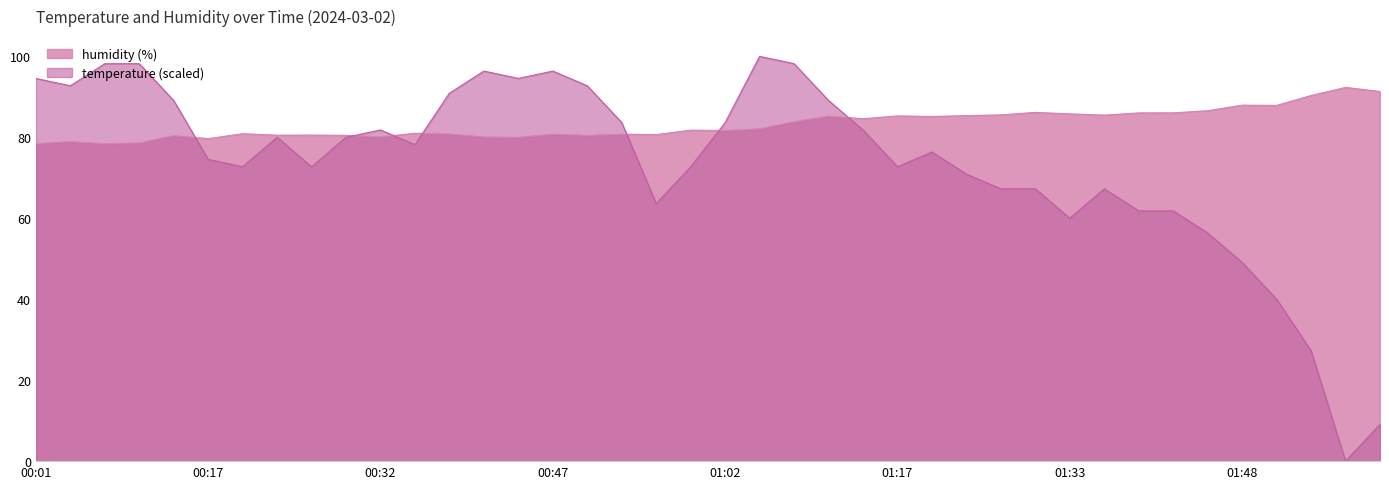

At which category does the chart reach its minimum across all series?

01:57